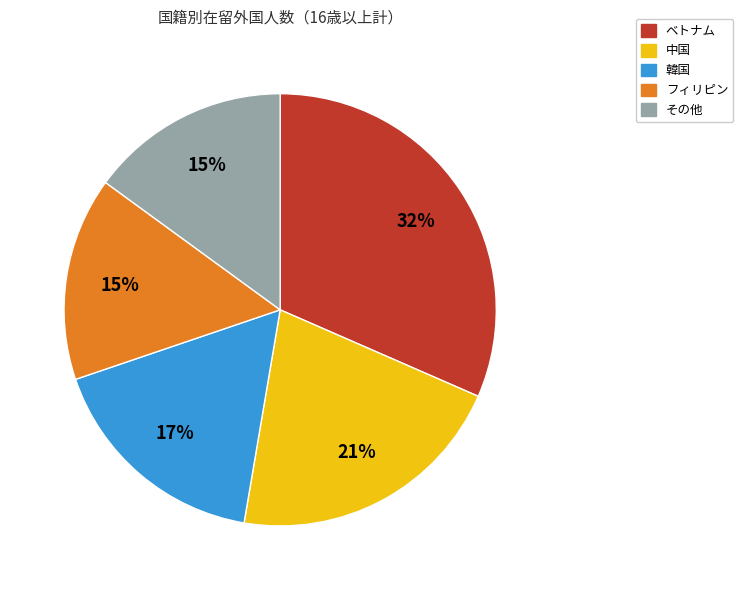

Is there a majority slice in this chart?

No